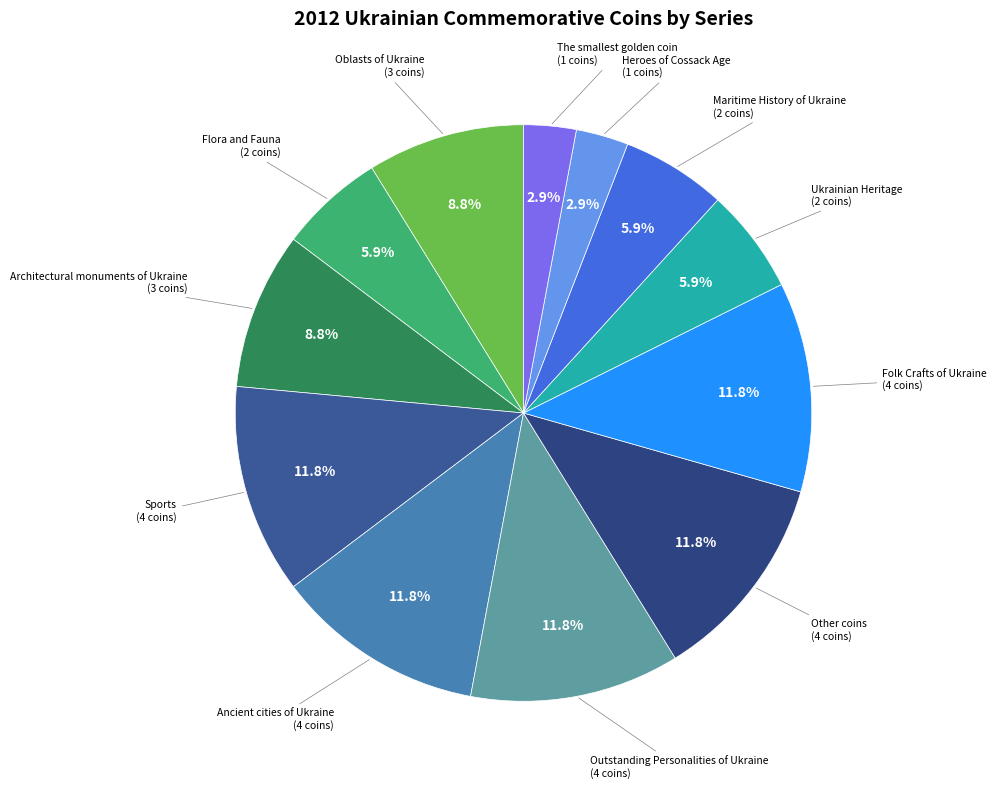

To the nearest percent, what is the average slice percentage?

8%